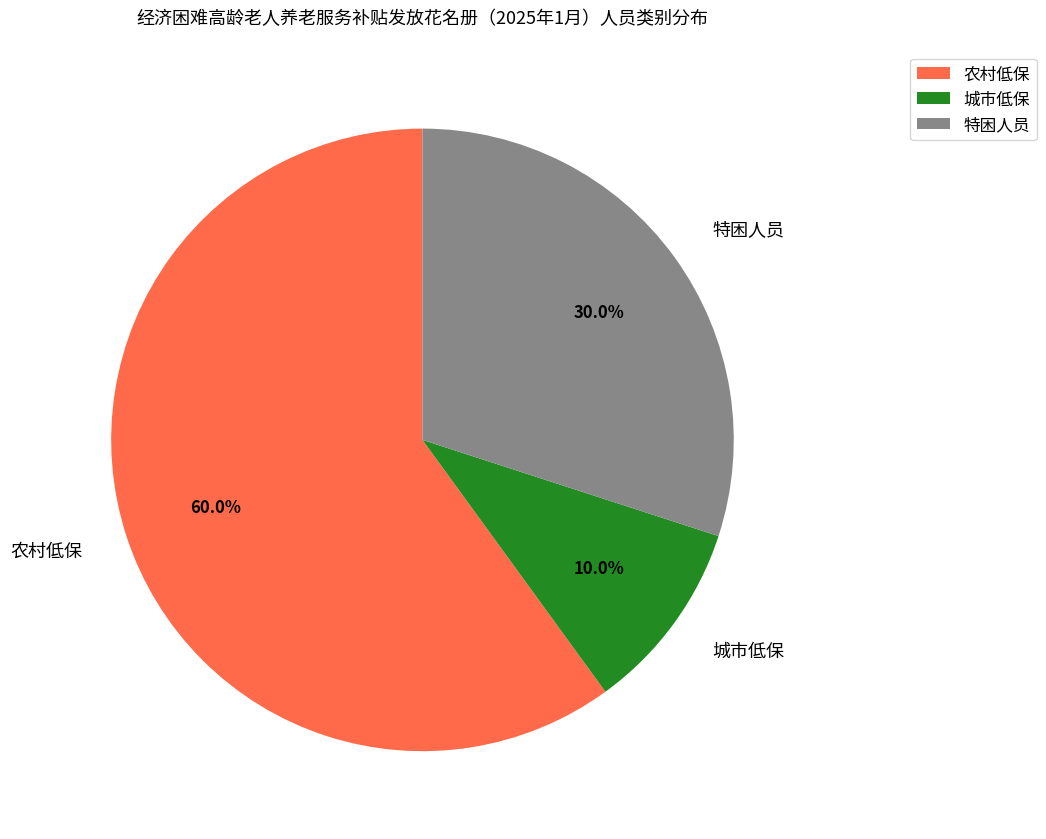

What percentage do 城市低保 and 农村低保 together represent?

70.0%